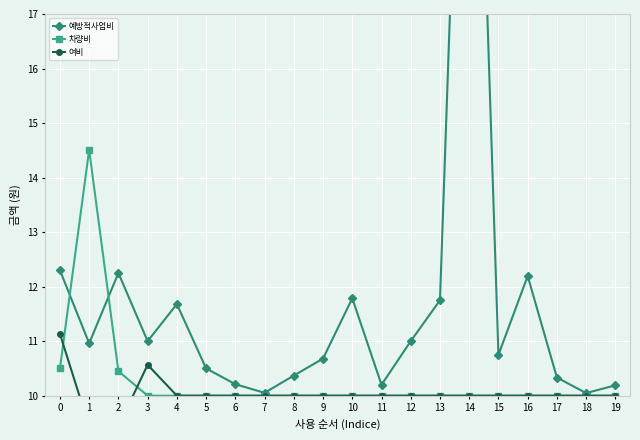

Reading left to right, transcribe all the data shown in this chart.

예방적사업비: 12.3	11.0	12.2	11.0	11.7	10.5	10.2	10.1	10.4	10.7	11.8	10.2	11.0	11.8	27.2	10.8	12.2	10.3	10.0	10.2
차량비: 10.5	14.5	10.4	10.0	10.0	10.0	10.0	10.0	10.0	10.0	10.0	10.0	10.0	10.0	10.0	10.0	10.0	10.0	10.0	10.0
여비: 11.1	9.4	9.4	10.6	10.0	10.0	10.0	10.0	10.0	10.0	10.0	10.0	10.0	10.0	10.0	10.0	10.0	10.0	10.0	10.0